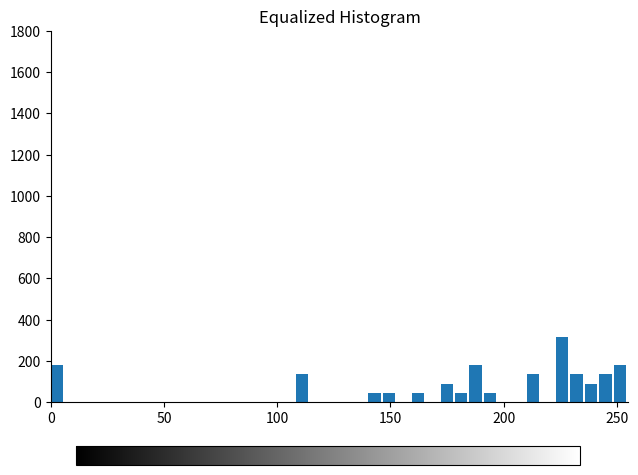

Around what value on the x-axis is the tallest bar? Give the approximate position of its centre, as read against the axis.

225